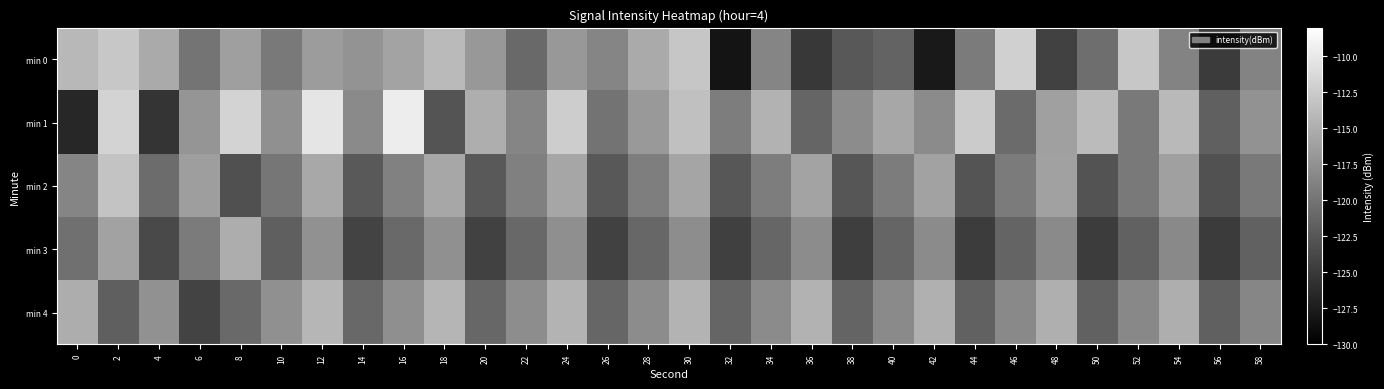

What is the difference between the highest and lowest values at 20?

9.3